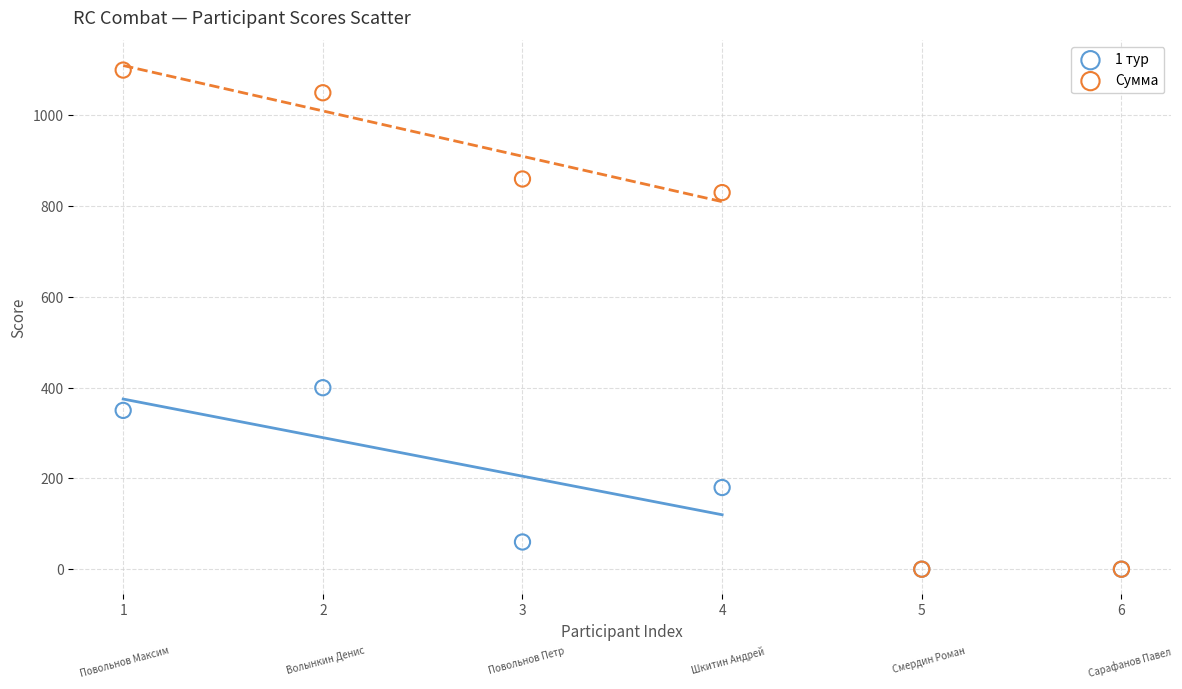

Across all series, what Y value is closest to 550?

400